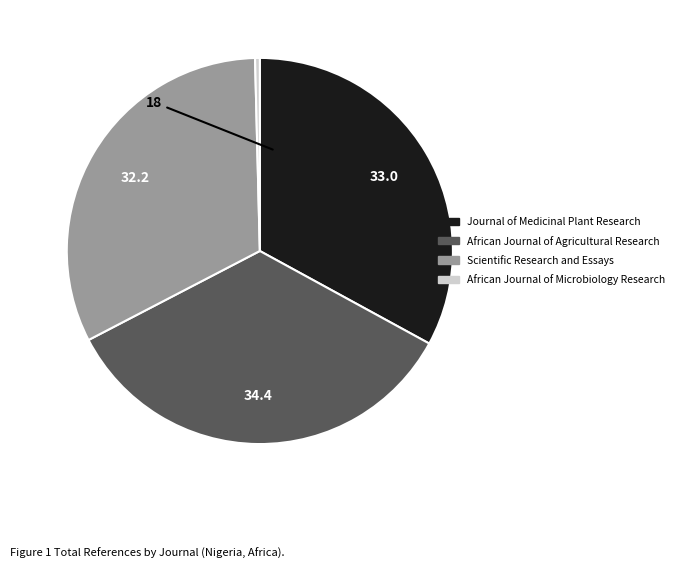

Do Journal of Medicinal Plant Research and Scientific Research and Essays together represent more than half of the pie?

Yes